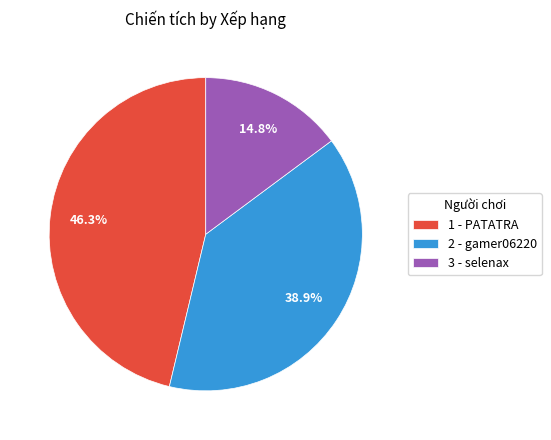

What is the ratio of the value at 2 to the value at 1?

0.8